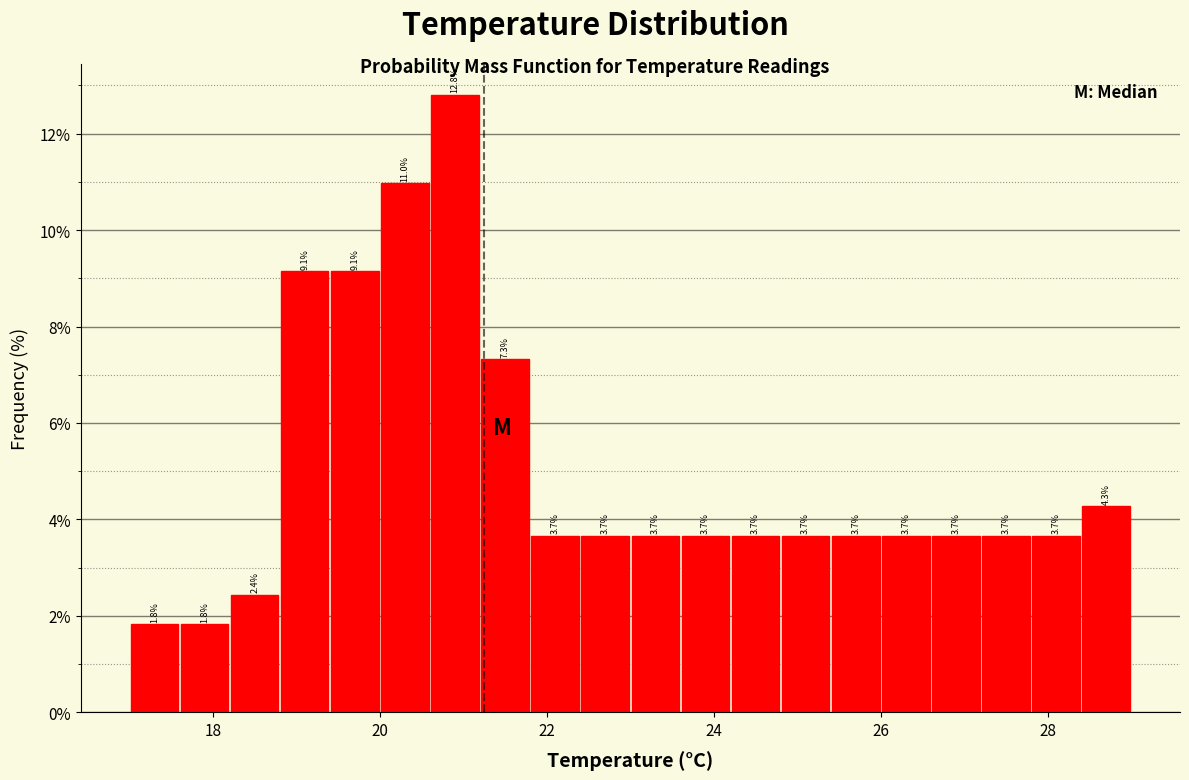

Read against the x-axis, roughly where is the centre of the tallest bar?

21.0